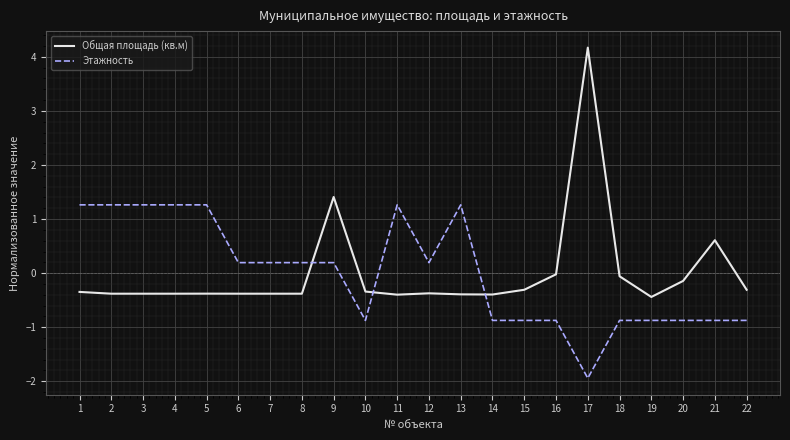

What is the total value across all series at 14?

-1.3